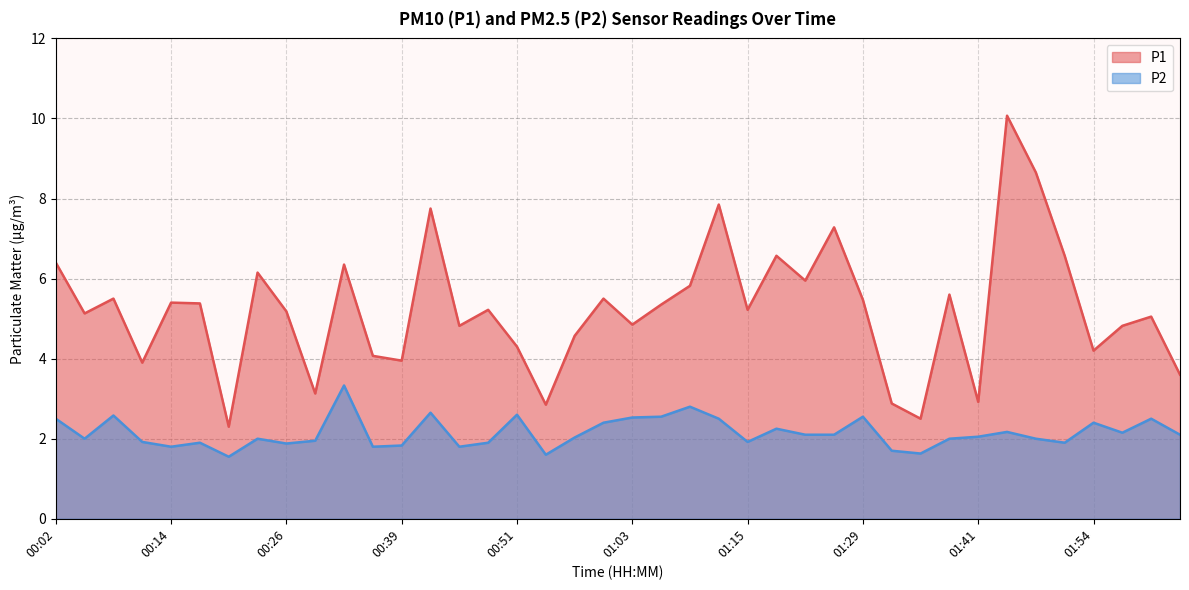

Does the chart display data point markers on the line(s)?

No